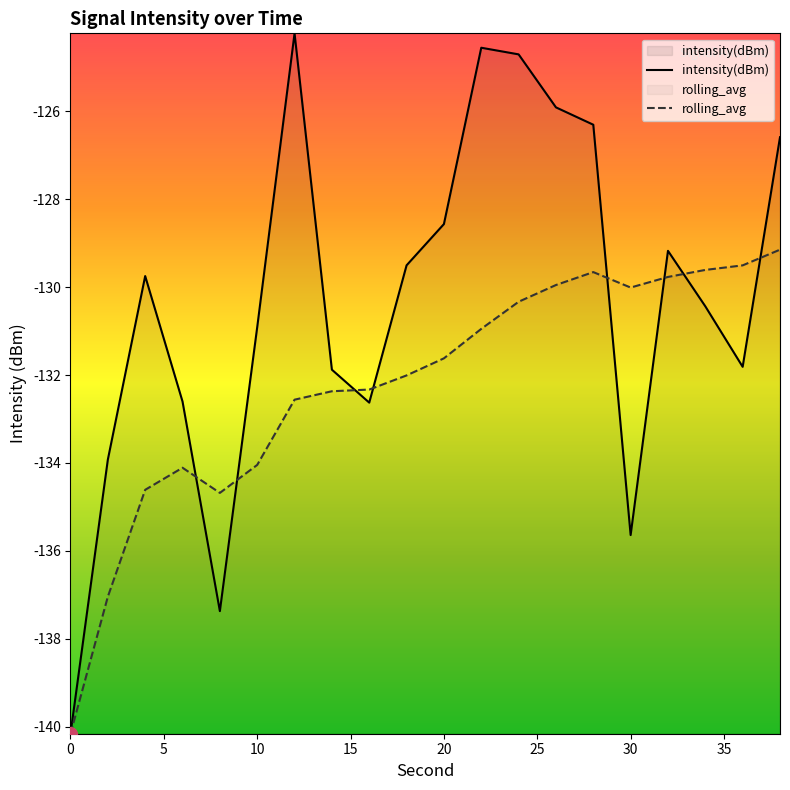

List the series in order of their overall mean, highest first.

intensity(dBm), rolling_avg